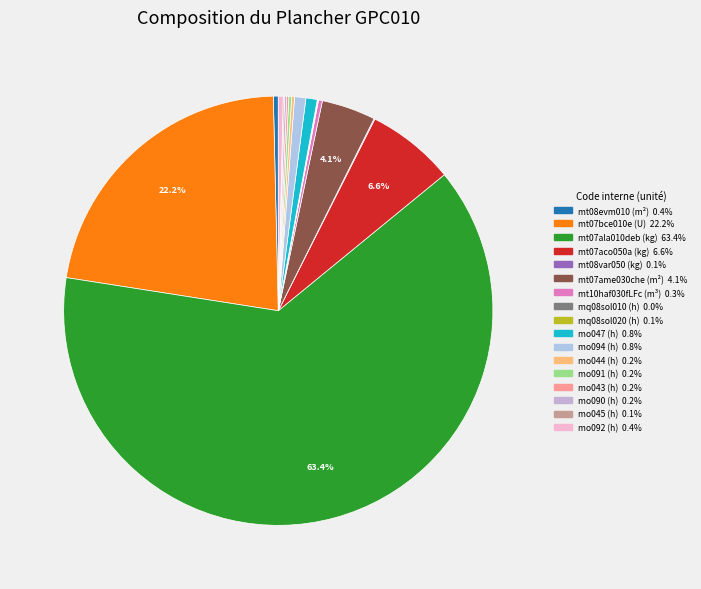

Does any single category account for the majority?

Yes